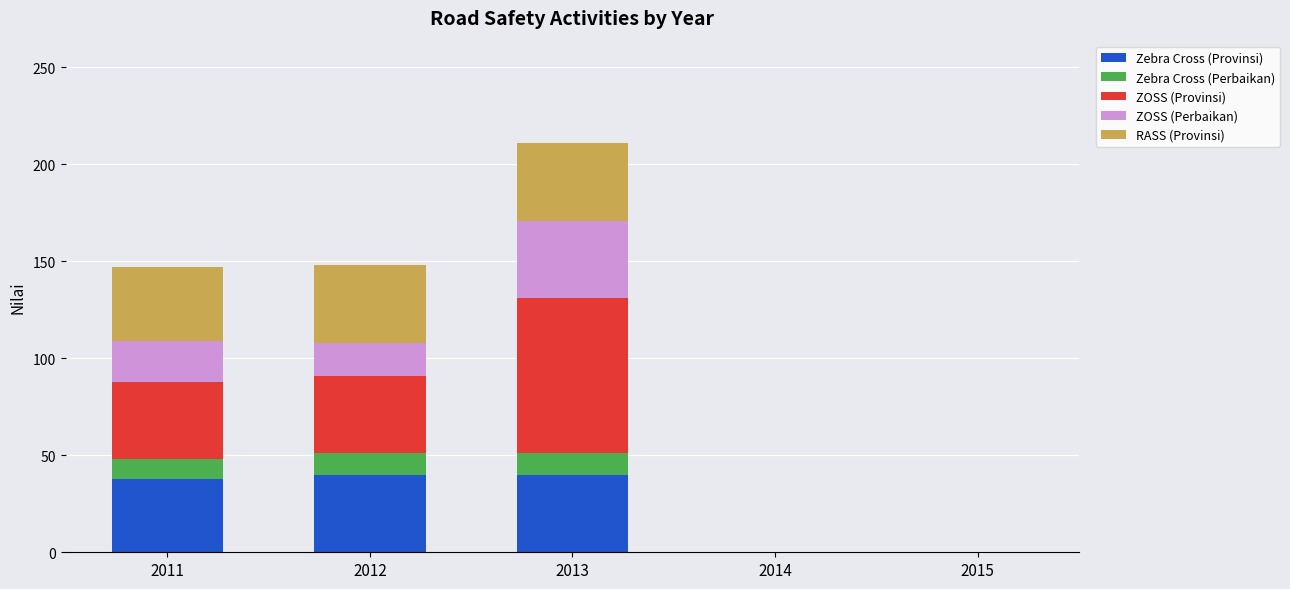

Are the bars grouped side by side (vs. stacked)?

No